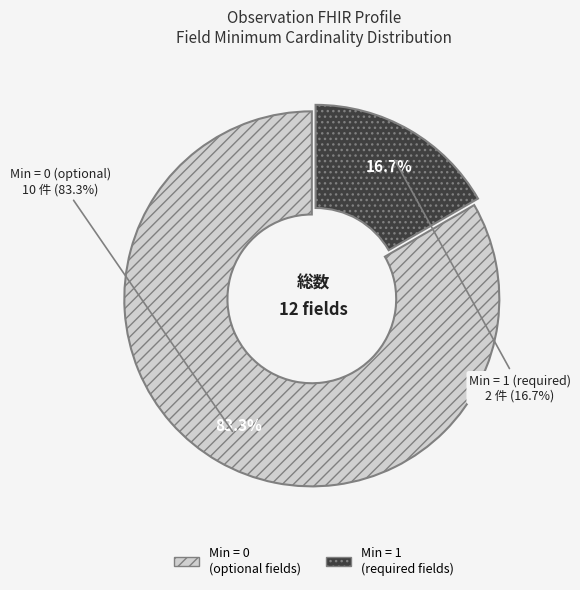

Do Observation.subject (Min=0) and Observation.meta (Min=0) together represent more than half of the pie?

No